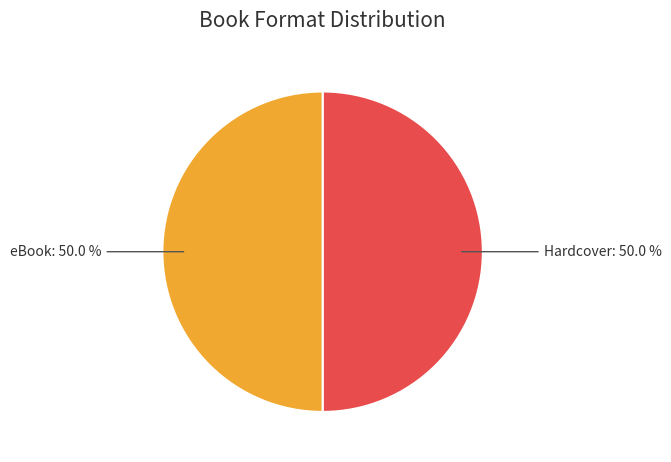

Combined, do Hardcover and eBook account for over 50%?

Yes